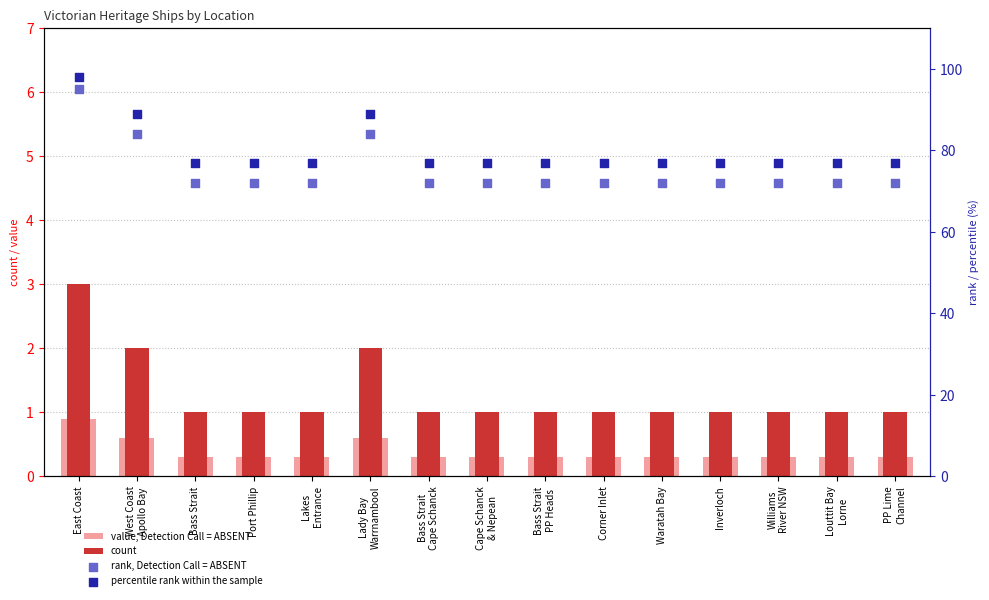

At how many categories does at least one series exceed 68?

15